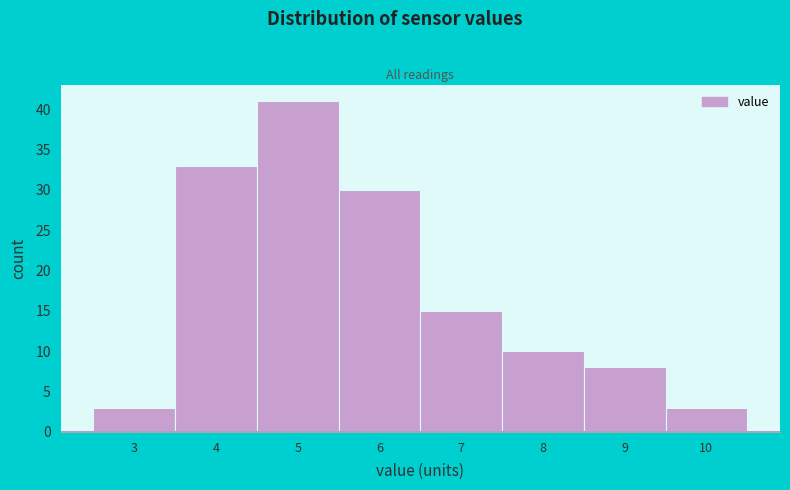

Reading left to right, transcribe all the data shown in this chart.

3	33	41	30	15	10	8	3